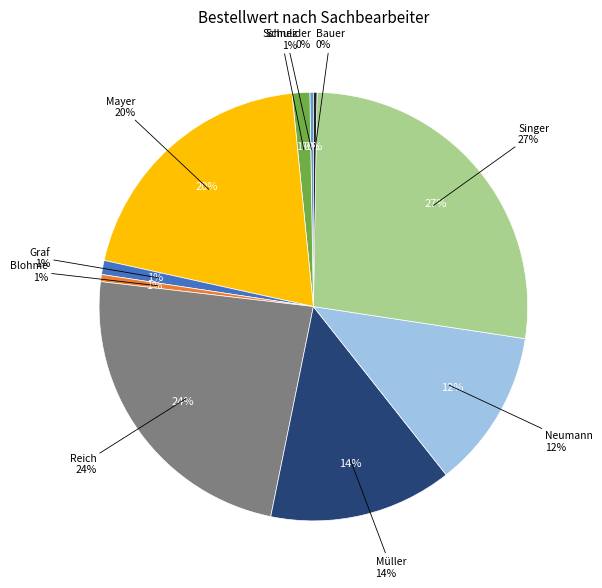

To the nearest percent, what is the difference between the Blohme and Neumann slice percentages?

11%